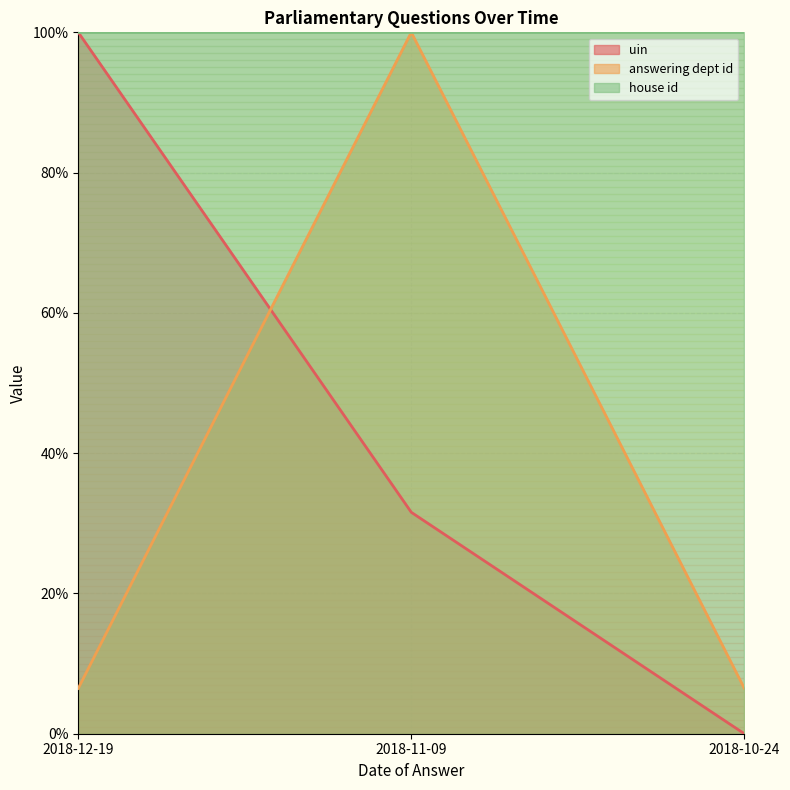

Is the value of uin at 2018-11-09 greater than the value of answering dept id at 2018-11-09?

No